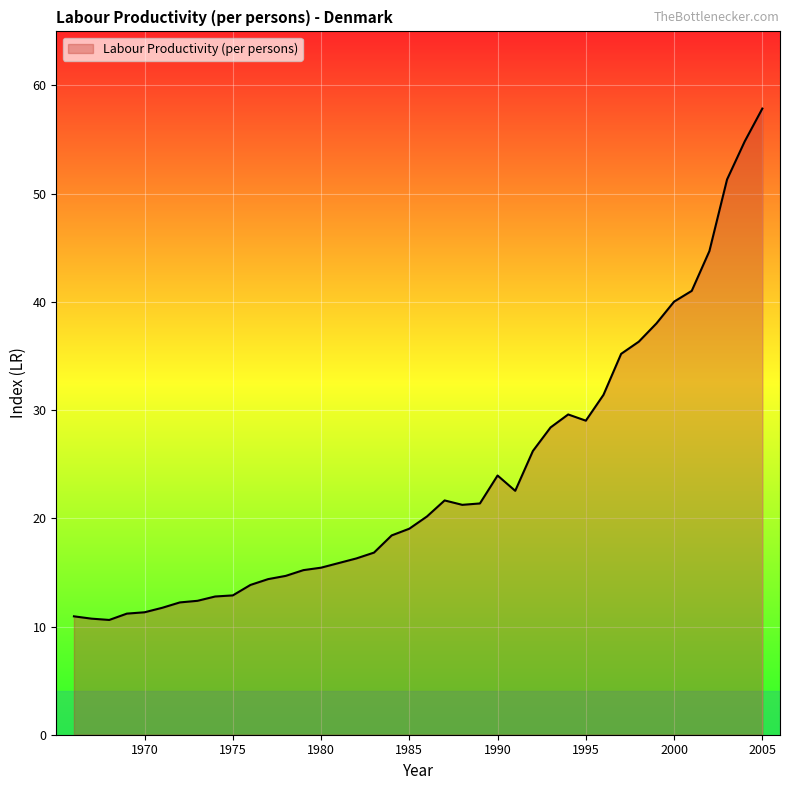

Does the chart display data point markers on the line(s)?

No